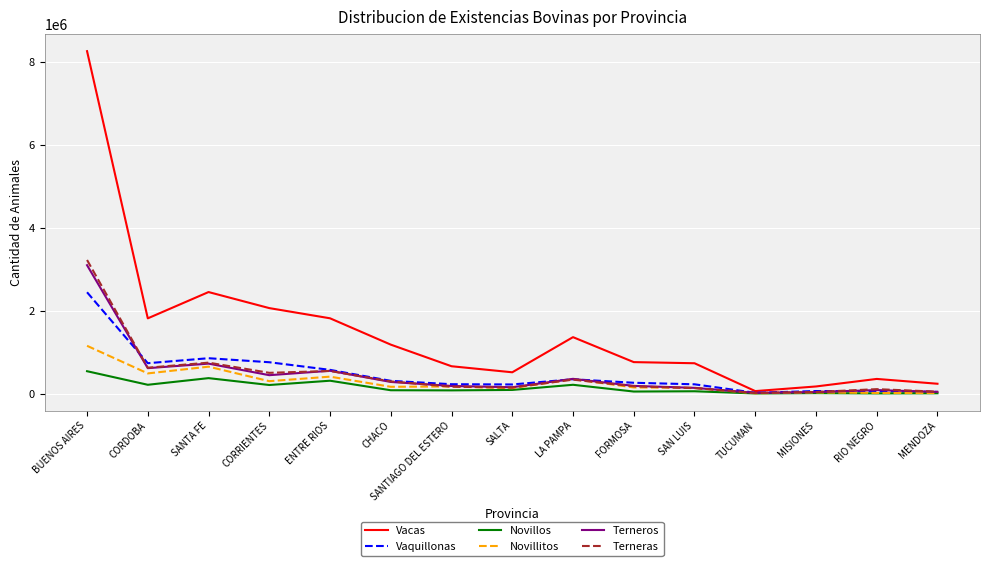

How many values in the Novillitos series are below 168969?

7